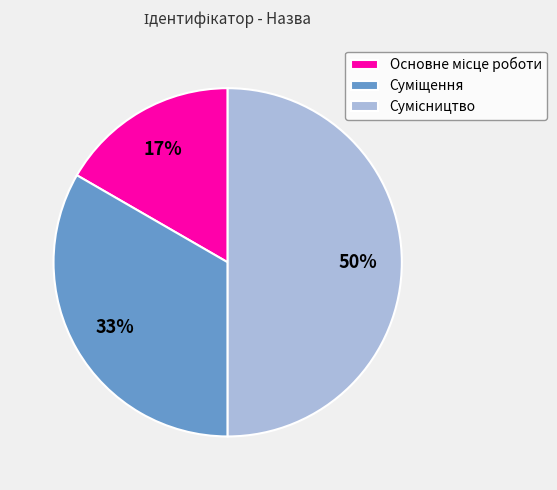

To the nearest percent, what is the average slice percentage?

33%